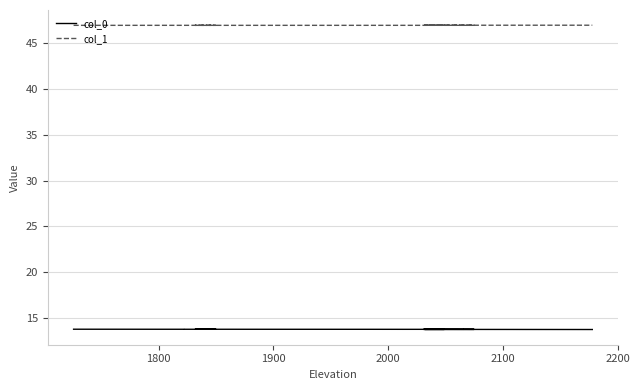

What is the sum of all col_0 values?

536.7